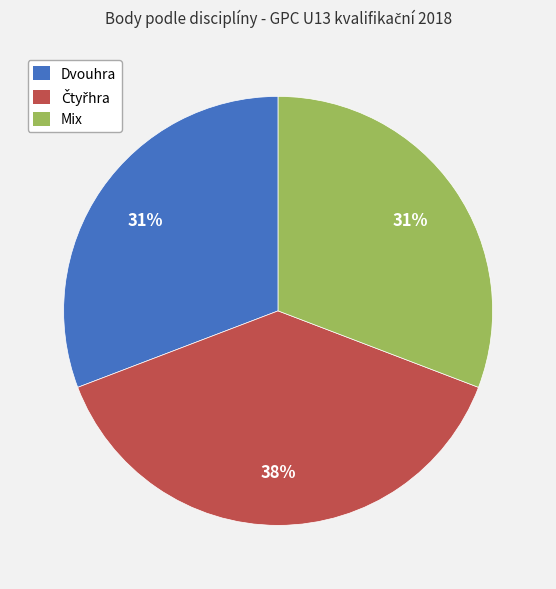

Do Mix and Dvouhra together represent more than half of the pie?

Yes